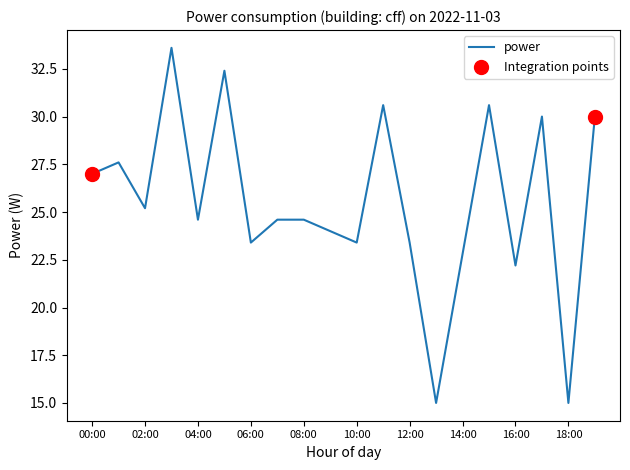

What is the greatest value displayed?

33.6